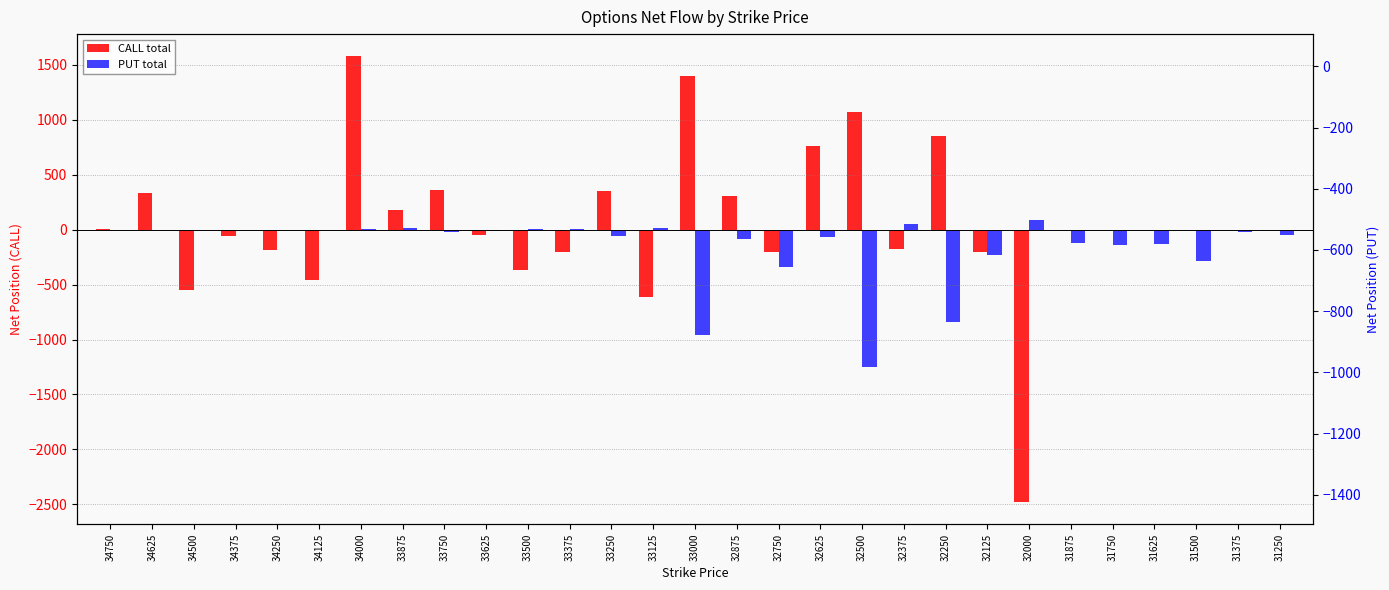

Reading right to left, list all the values displayed in this chart.

CALL total: 0	0	0	0	0	0	-2478	-201	854	-173	1068	759	-201	302	1400	-613	348	-206	-365	-52	364	174	1576	-461	-189	-62	-553	333	7
PUT total: -52	-23	-290	-129	-136	-121	88	-234	-845	49	-1247	-63	-339	-85	-955	13	-62	8	7	-15	-22	17	8	0	0	0	0	0	0